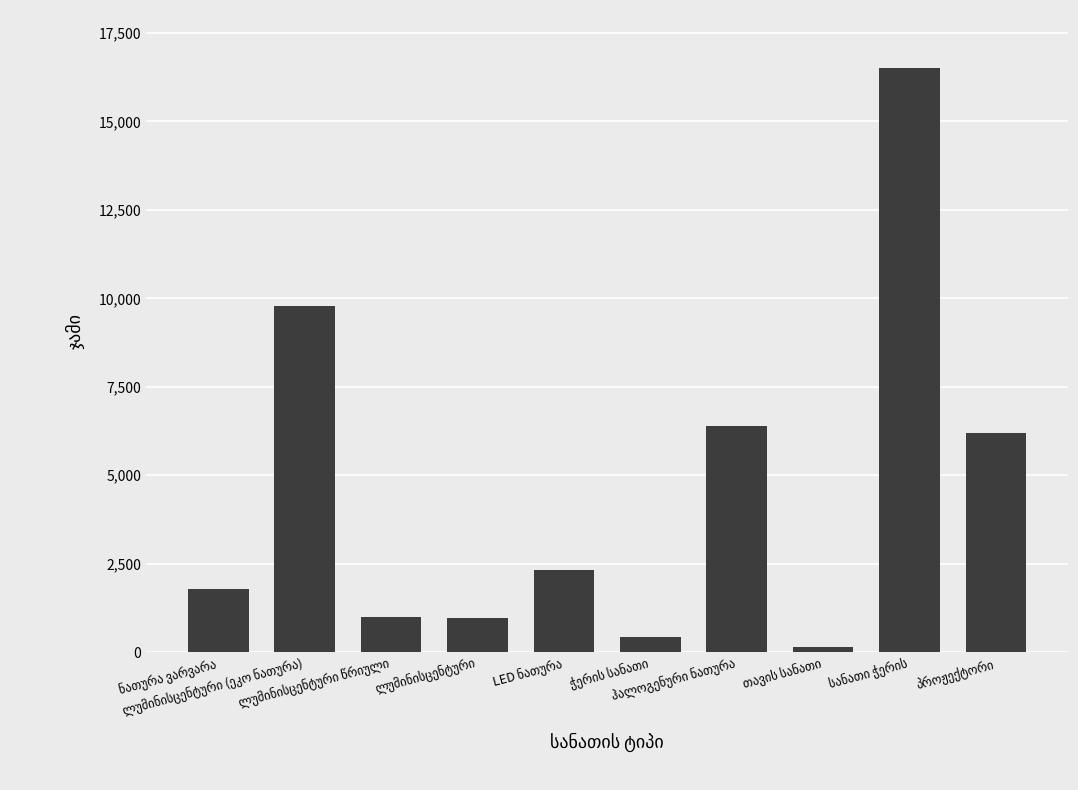

What is the maximum value shown in the chart?

16500.0